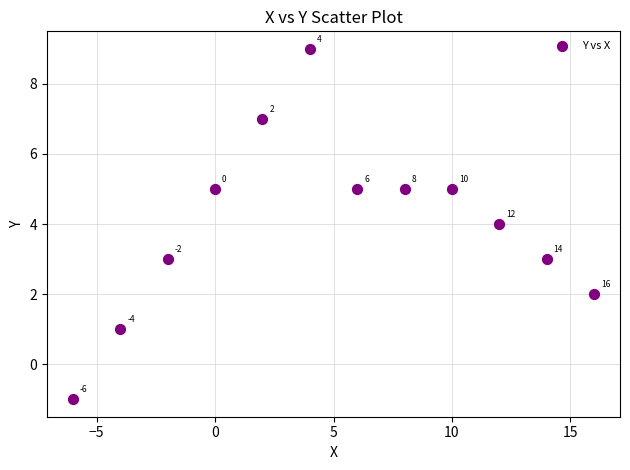

What Y value in the scatter plot is closest to 4?

4